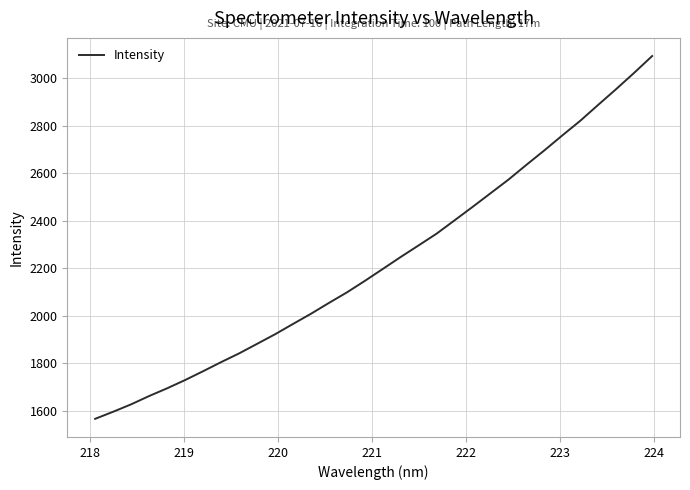

Does the chart have visible grid lines?

Yes